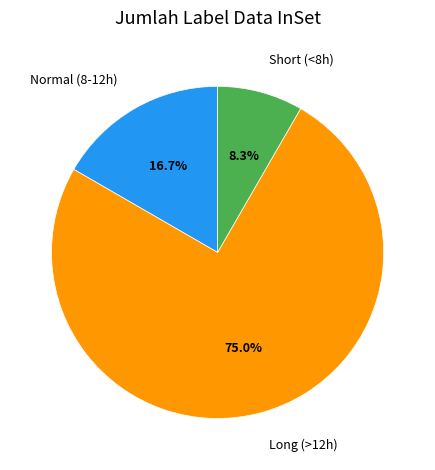

Count the number of slices in the pie.

3